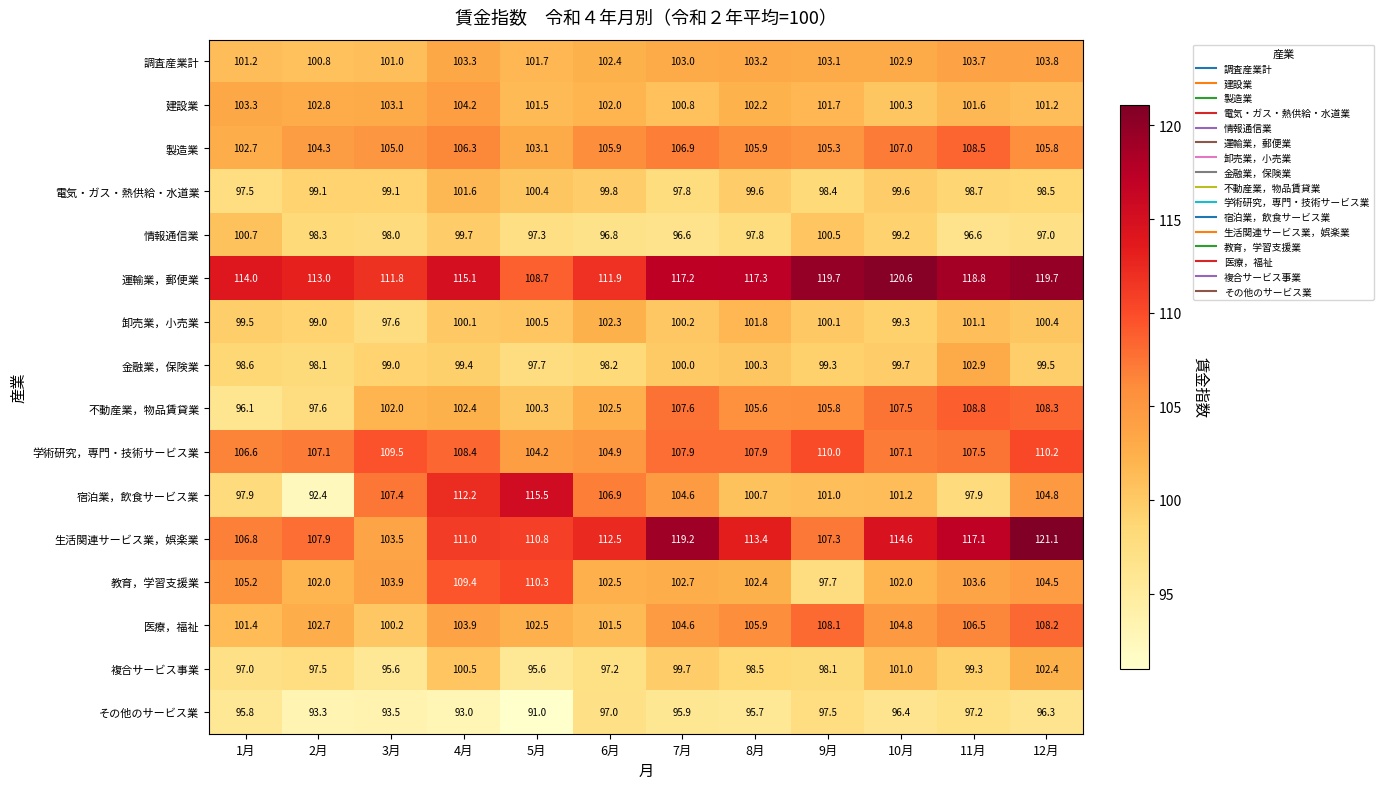

Which series has the largest range (max minus min)?

宿泊業，飲食サービス業